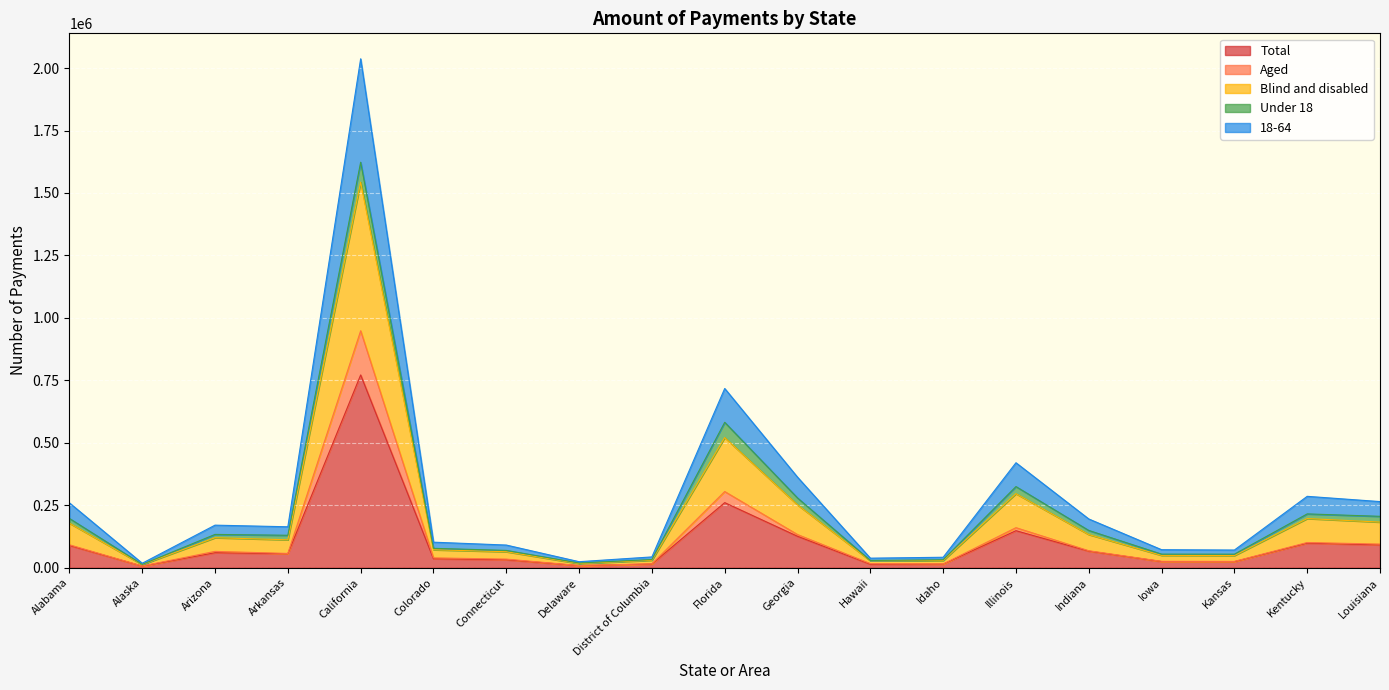

The value of 18-64 at California is 2623674. True or false?

False